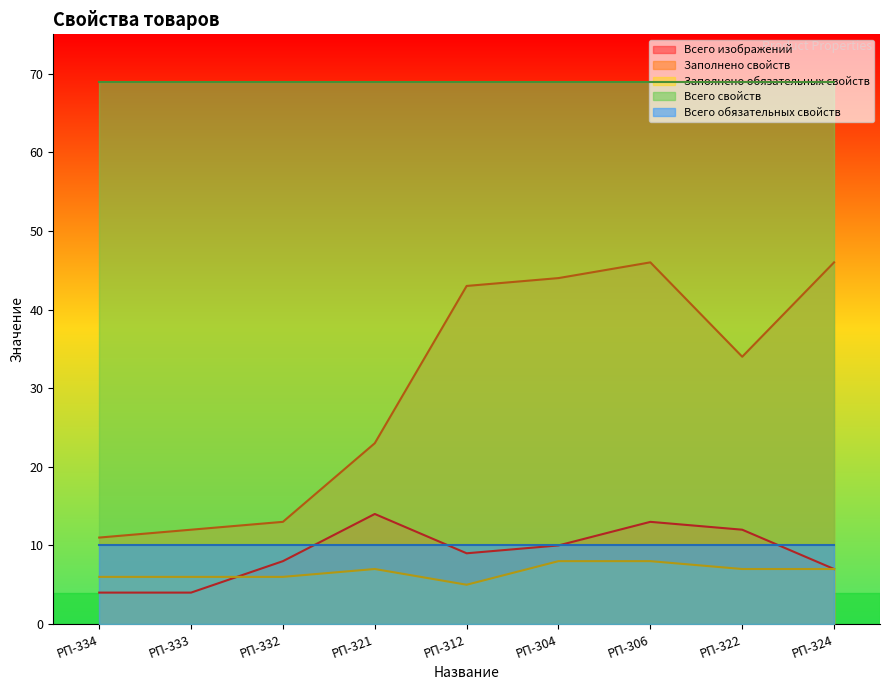

What is the highest value of the Заполнено свойств series?

46